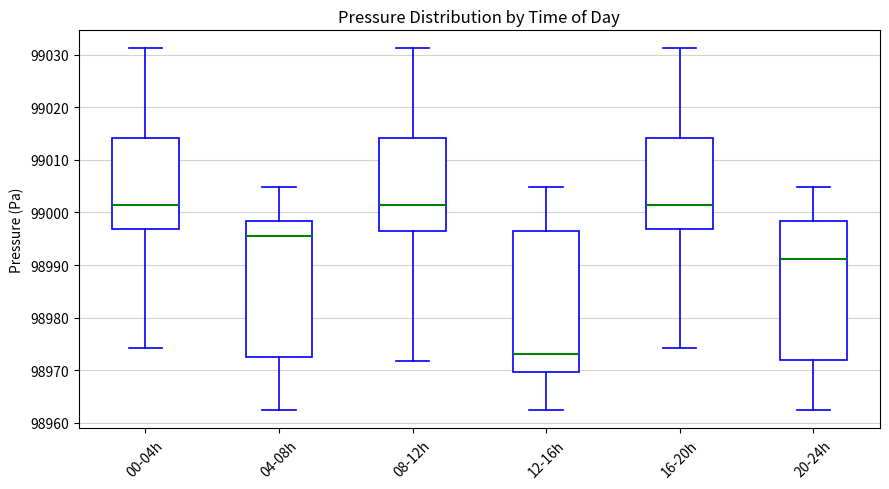

Reading left to right, read every box against the y-axis: the position of its median line, the range the box covers, and the ends of its whiskers. The values are not printed on the chart, so give them approximately, as read against the axis.

00-04h: median 99002, box 98997 to 99014, whiskers 98974 to 99031
04-08h: median 98996, box 98973 to 98998, whiskers 98962 to 99005
08-12h: median 99002, box 98996 to 99014, whiskers 98972 to 99031
12-16h: median 98973, box 98970 to 98996, whiskers 98962 to 99005
16-20h: median 99002, box 98997 to 99014, whiskers 98974 to 99031
20-24h: median 98991, box 98972 to 98998, whiskers 98962 to 99005